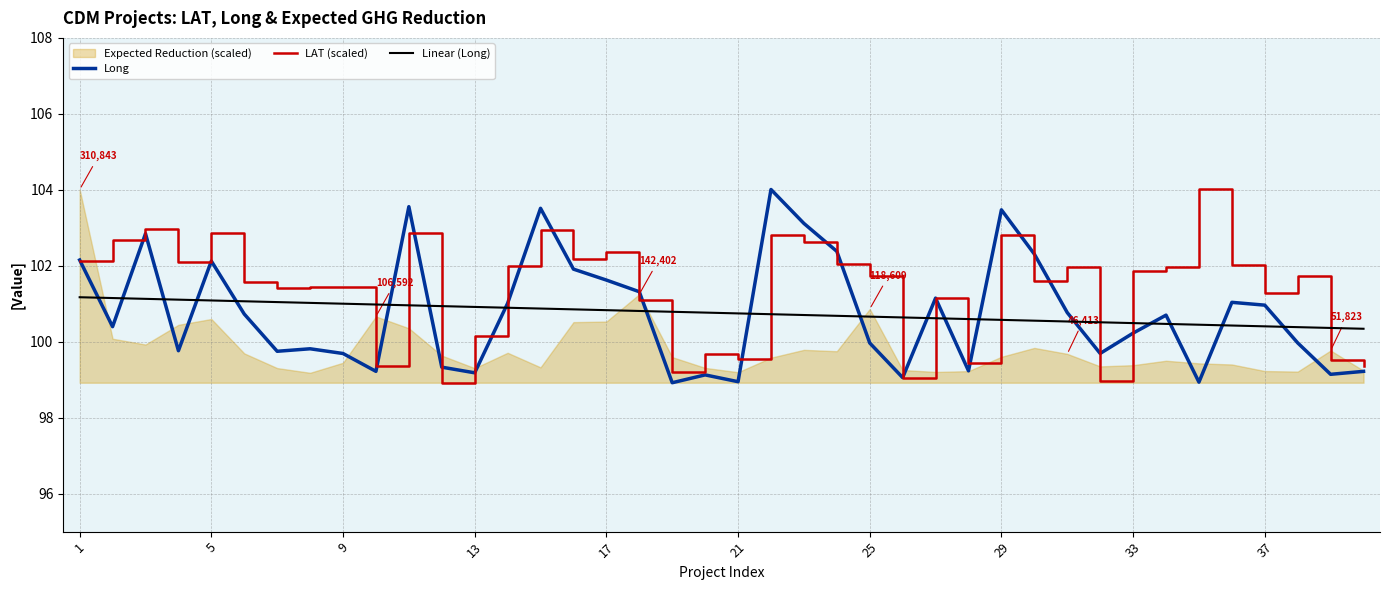

What is the value of the LAT (scaled) point at the 35th from the left?

104.0